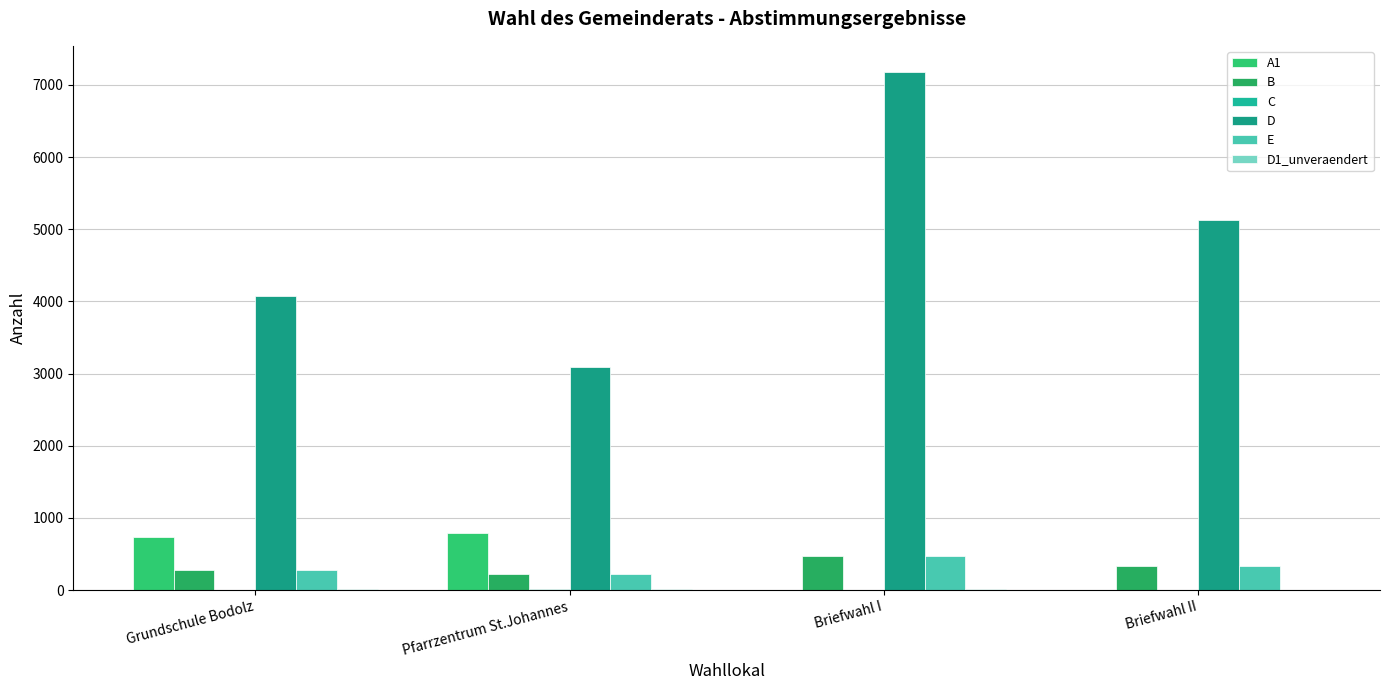

How many groups of bars are there?

4